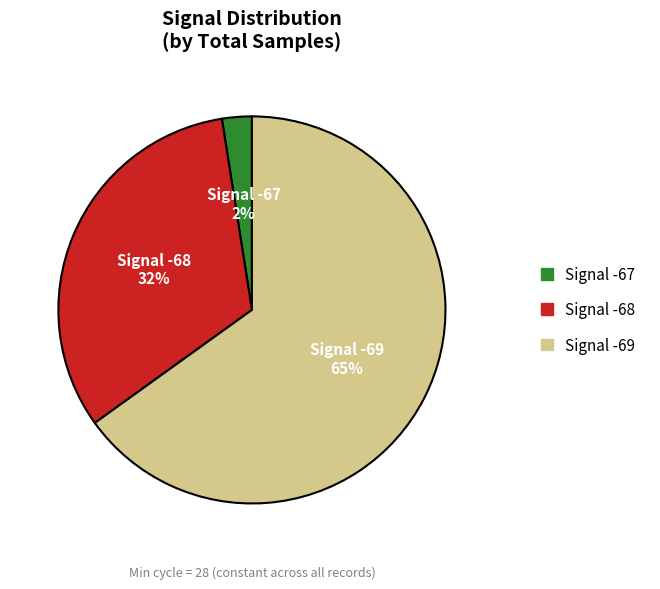

Is there any slice that represents more than half of the pie?

Yes